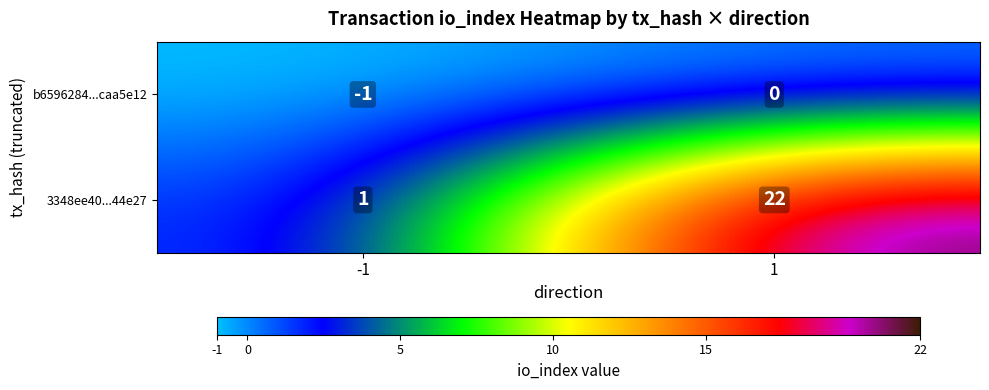

Is it true that b6596284...caa5e12 equals 0 at 1?

True